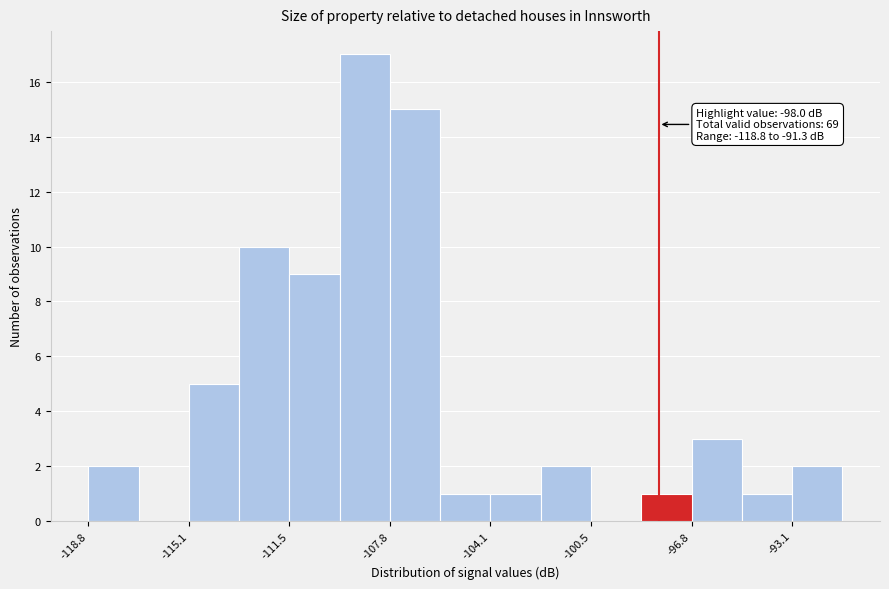

Around what value on the x-axis is the tallest bar? Give the approximate position of its centre, as read against the axis.

-108.5